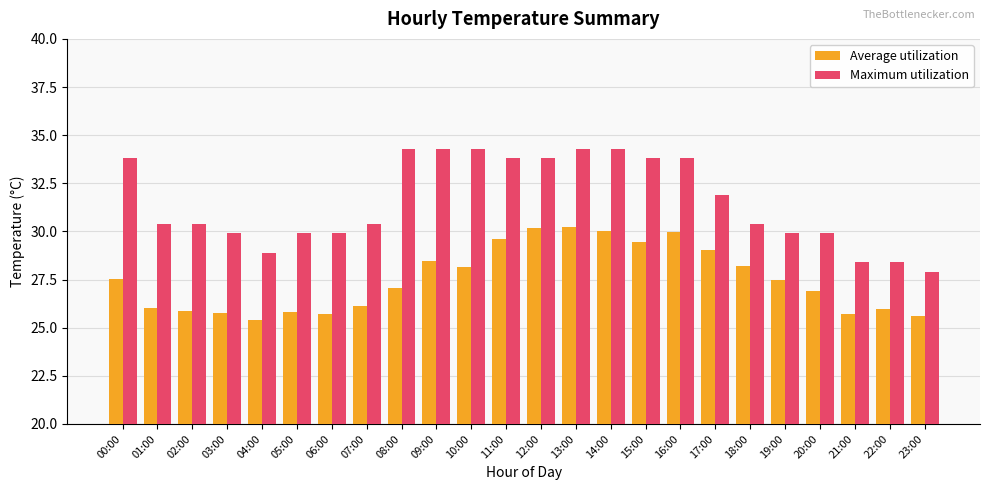

What is the maximum value shown in the chart?

34.3